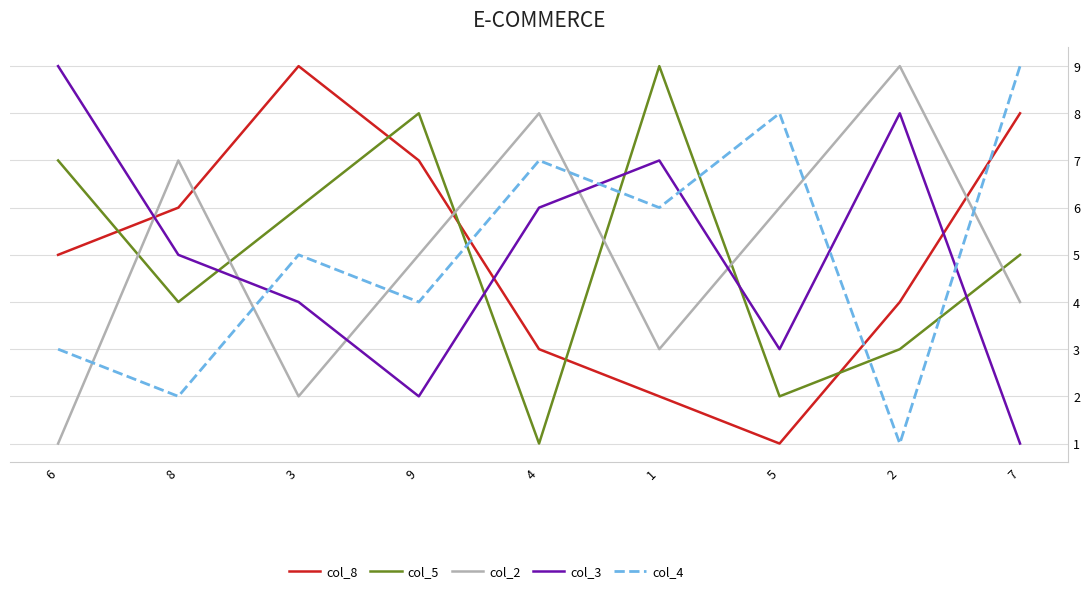

In col_2, how many points are lower than both neighbors (excluding endpoints)?

2